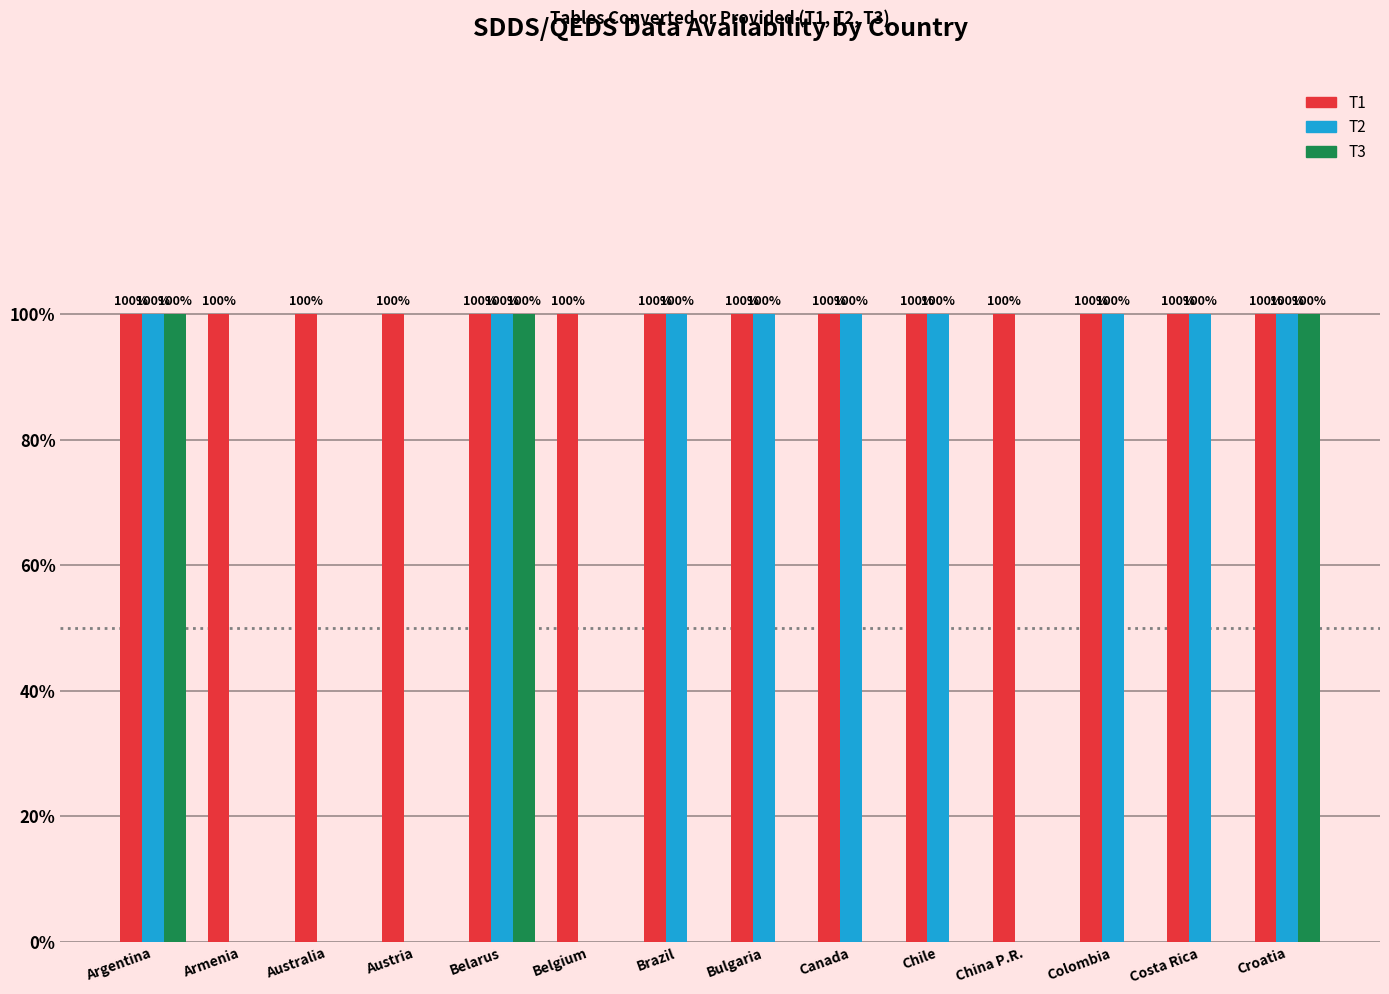

Reading left to right, extract all data points from this chart.

T1: 1	1	1	1	1	1	1	1	1	1	1	1	1	1
T2: 1	0	0	0	1	0	1	1	1	1	0	1	1	1
T3: 1	0	0	0	1	0	0	0	0	0	0	0	0	1